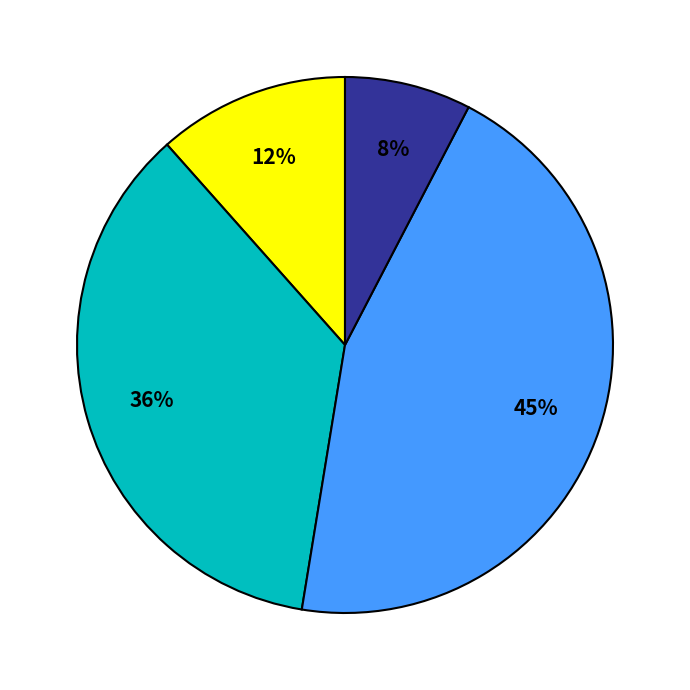

Is there a majority slice in this chart?

No